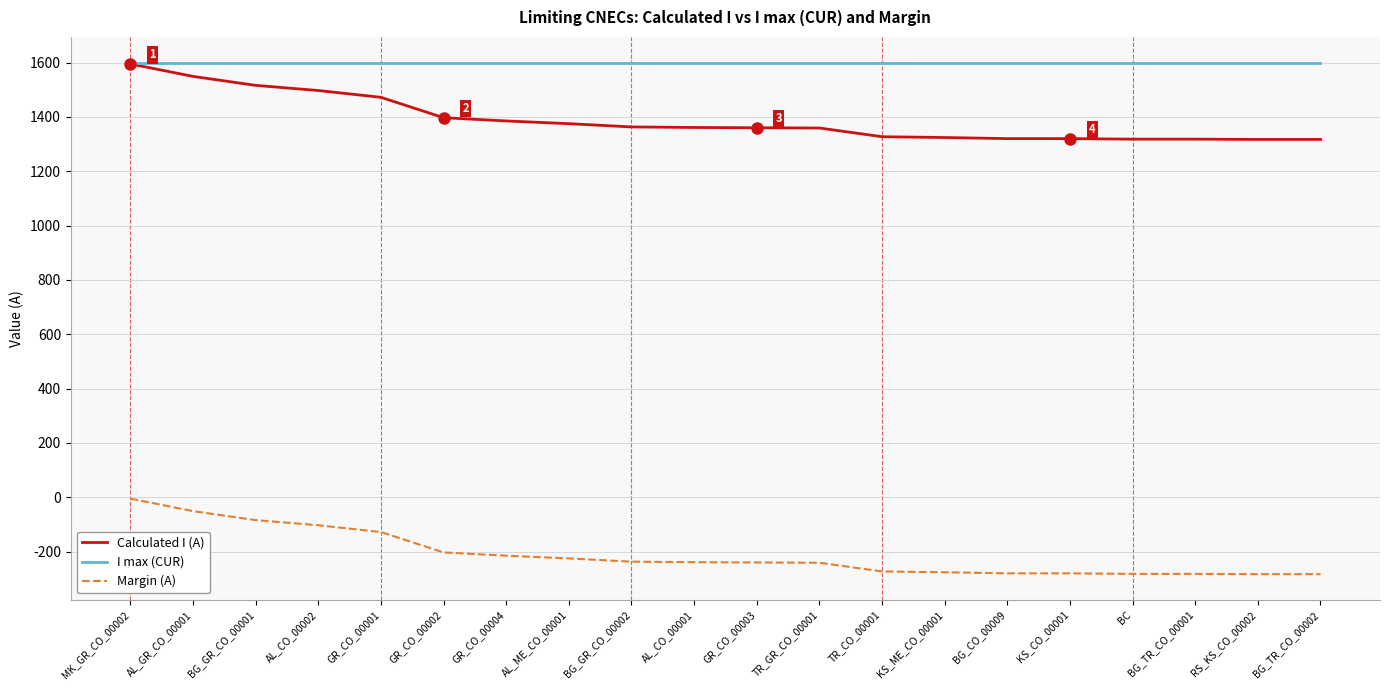

Where is Calculated I (A) nearest to the value 1456?

GR_CO_00001